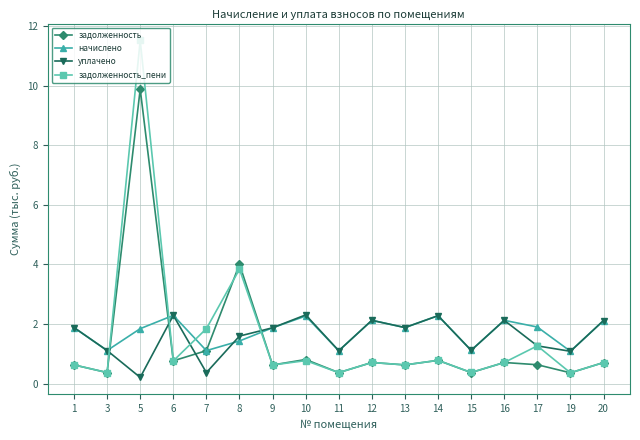

Which series has the largest range (max minus min)?

задолженность_пени